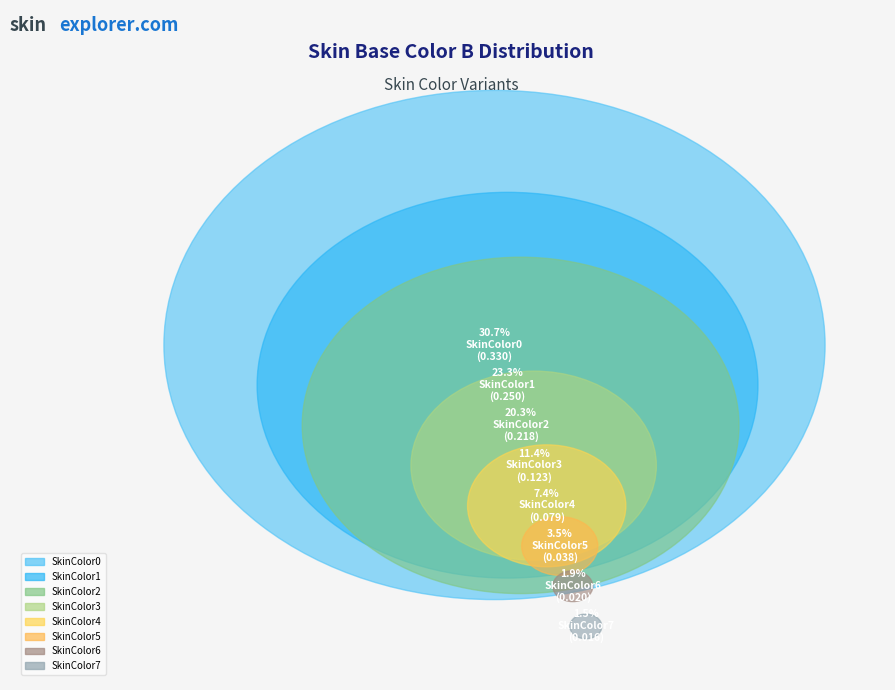

To the nearest percent, what is the average slice percentage?

12%